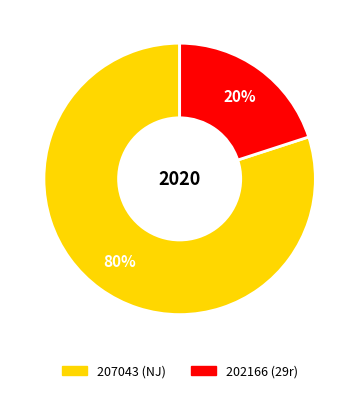

Which has a higher value, 207043 or 202166?

207043